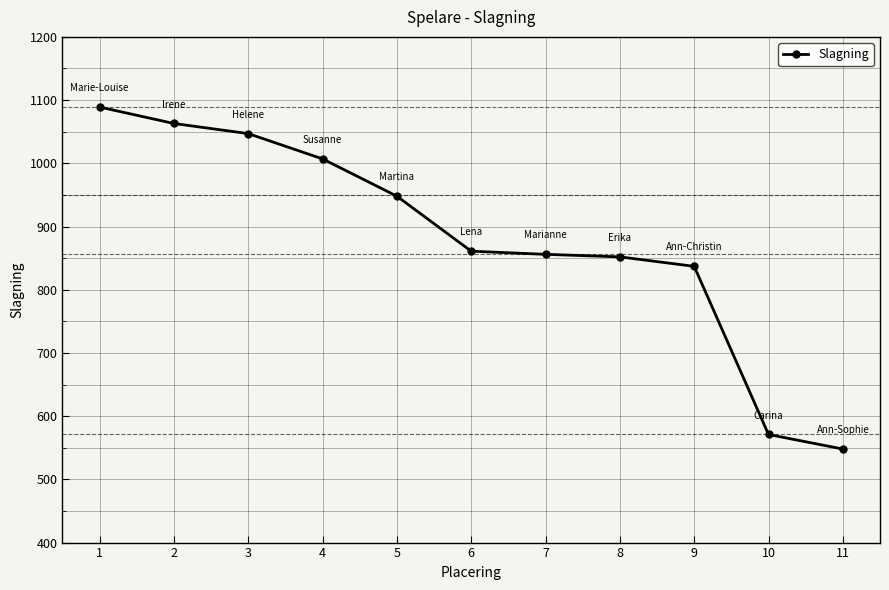

True or false: the data has more than 1 interior local peaks.

False